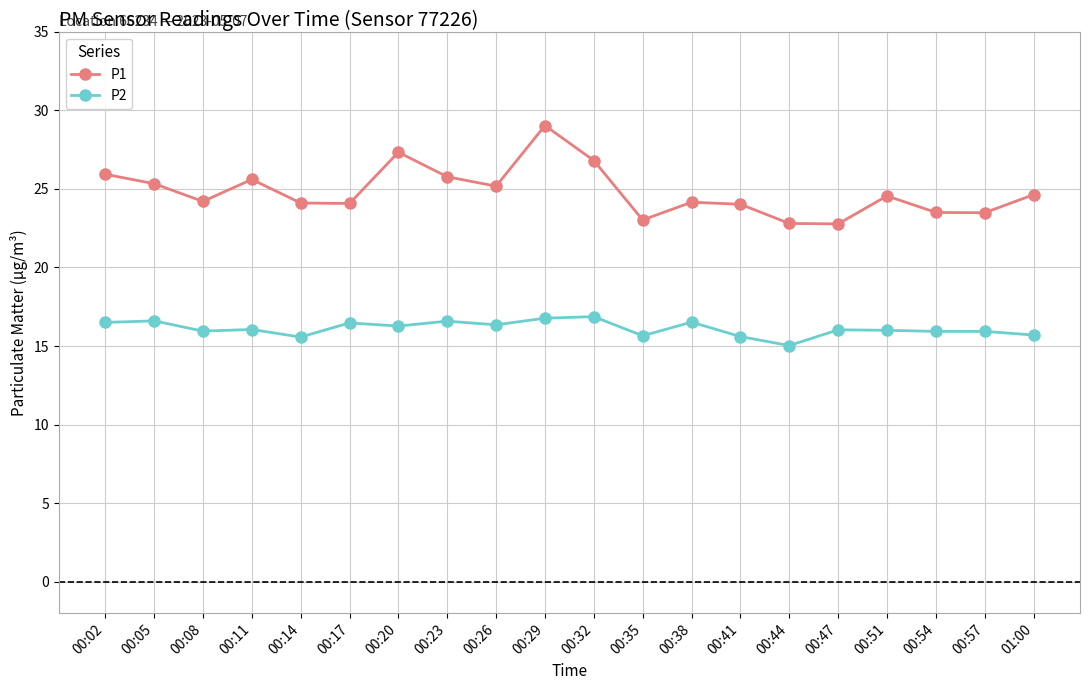

Which series has the widest spread of values?

P1